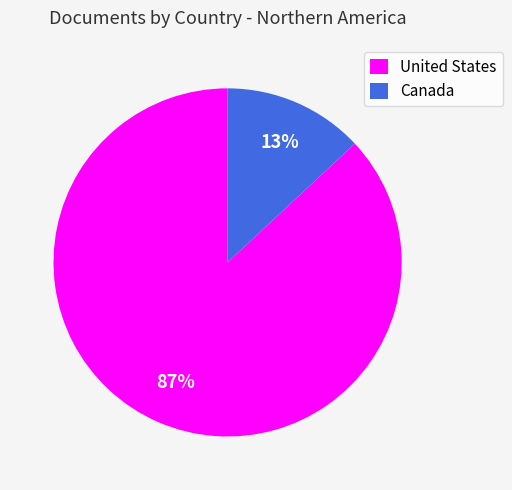

To the nearest percent, what portion does Canada represent?

13%